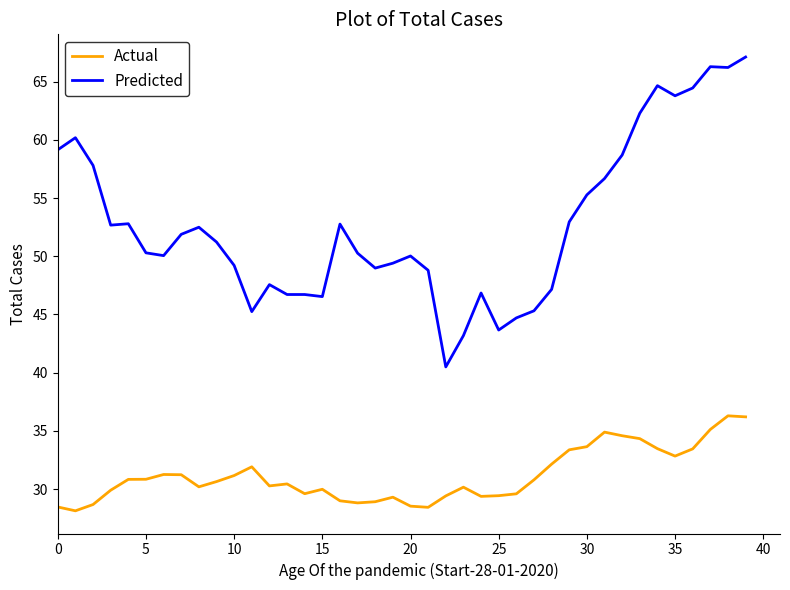

Which series has the largest total across all categories?

Predicted